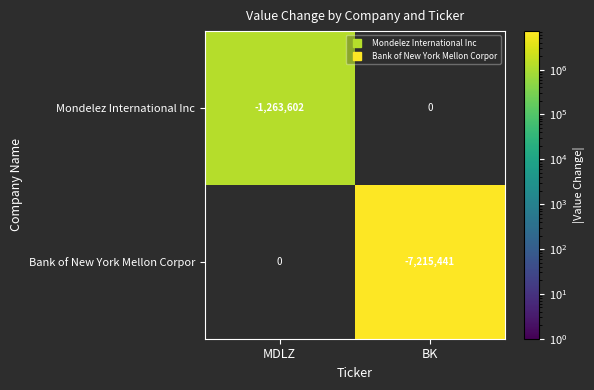

Is the value of Bank of New York Mellon Corpor at BK greater than the value of Mondelez International Inc at MDLZ?

Yes